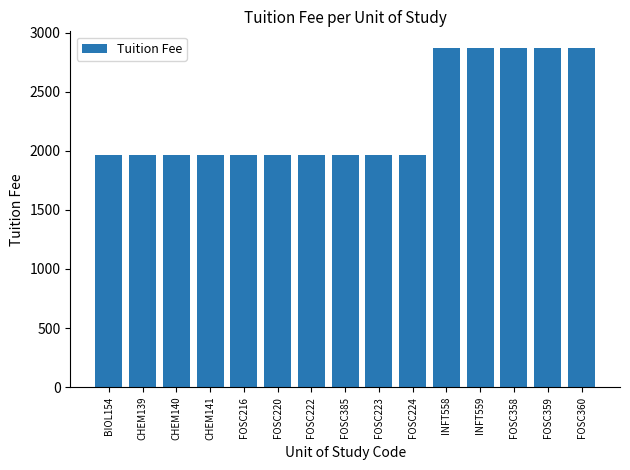

What is the maximum value shown in the chart?

2867